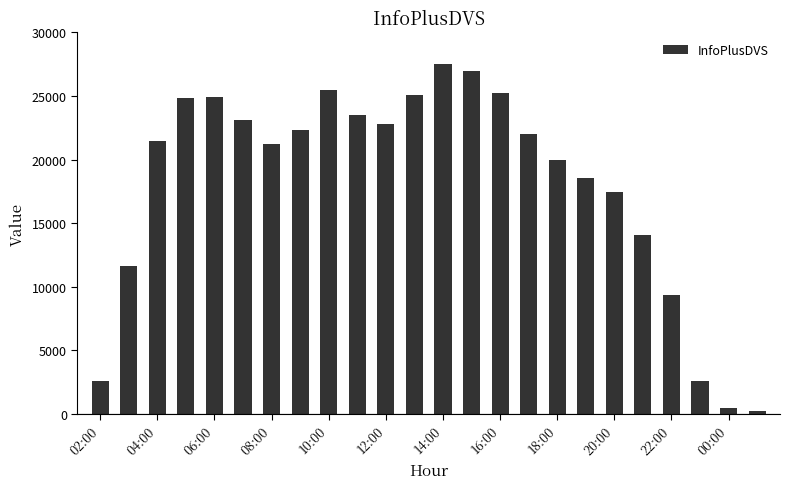

What is the difference between the maximum and minimum values?

27291